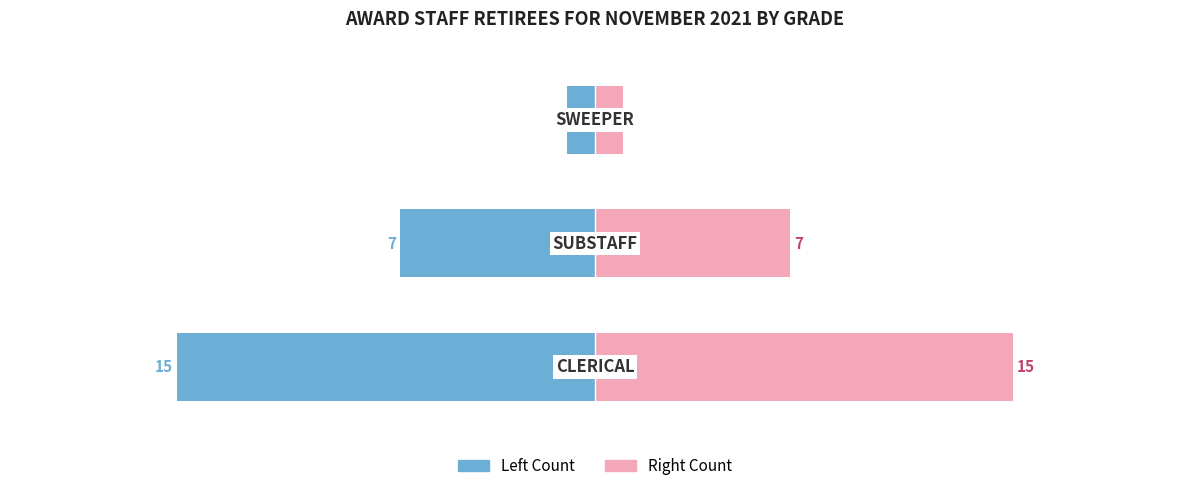

Reading right to left, what are all the values shown in this chart?

Count (Left): -1	-7	-15
Count (Right): 1	7	15